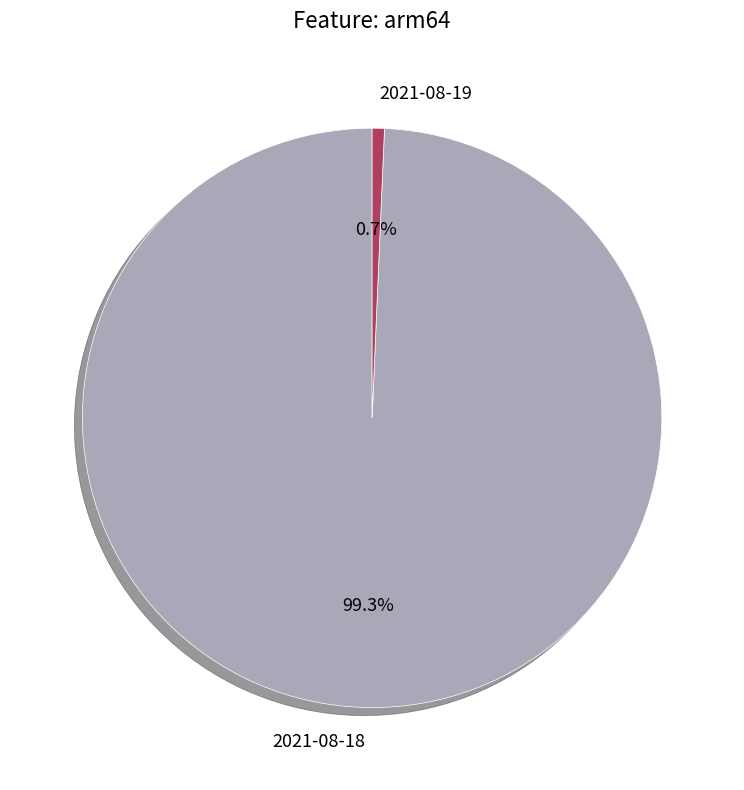

To the nearest percent, what portion does 2021-08-18 represent?

99%